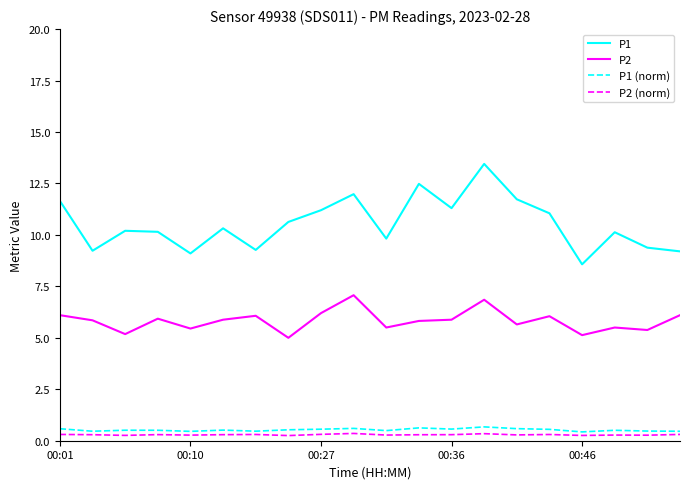

Which series has the widest spread of values?

P1